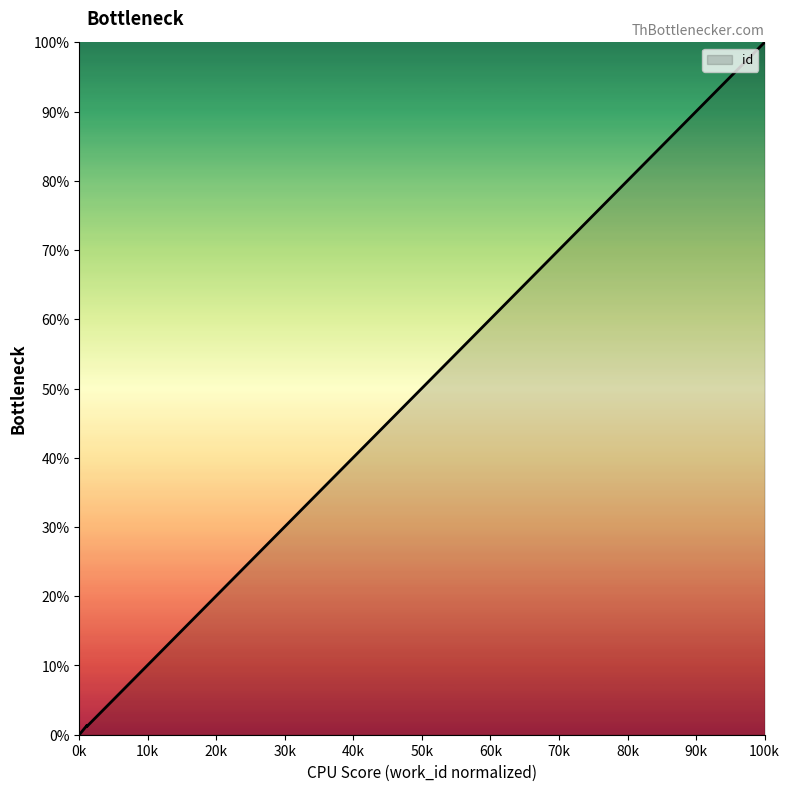

The chart shows a value of 1.7 at 5977. True or false?

False